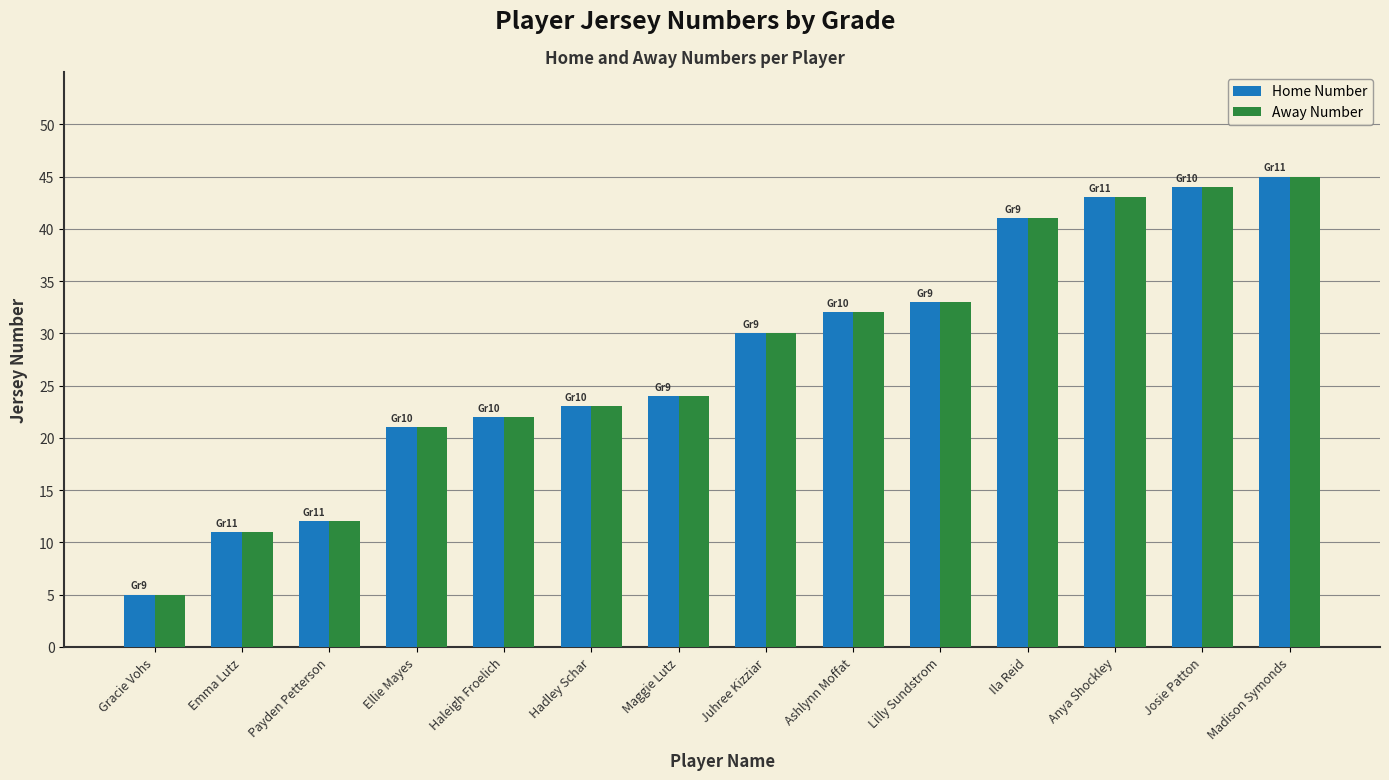

What is the difference between the maximum and minimum values in the Away Number series?

40